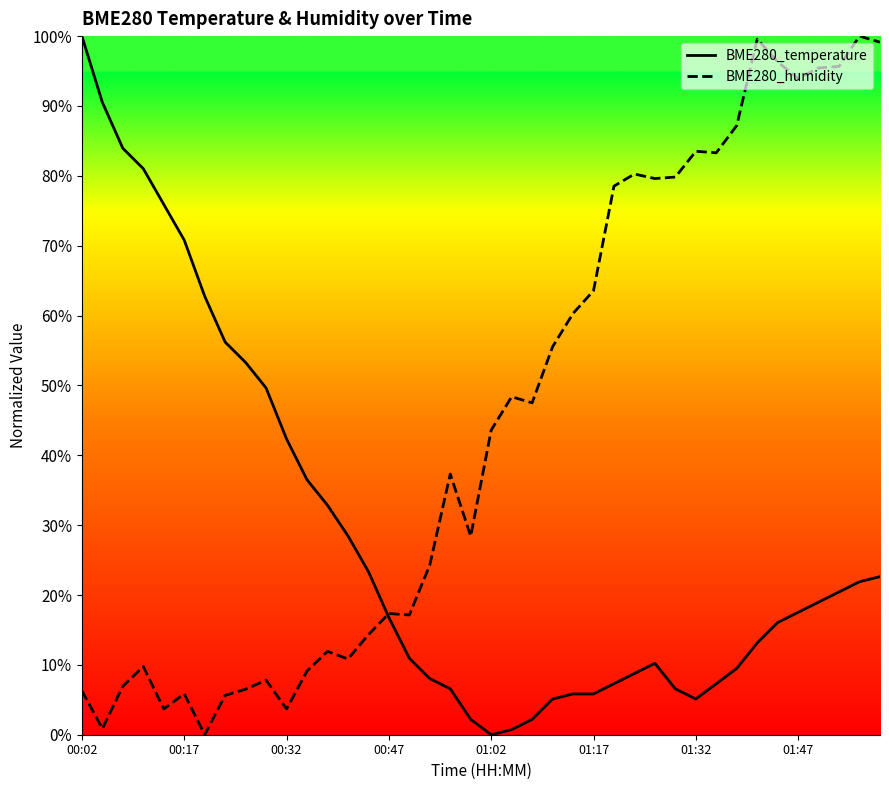

Rank the series by their average value, from lowest to highest.

BME280_temperature, BME280_humidity